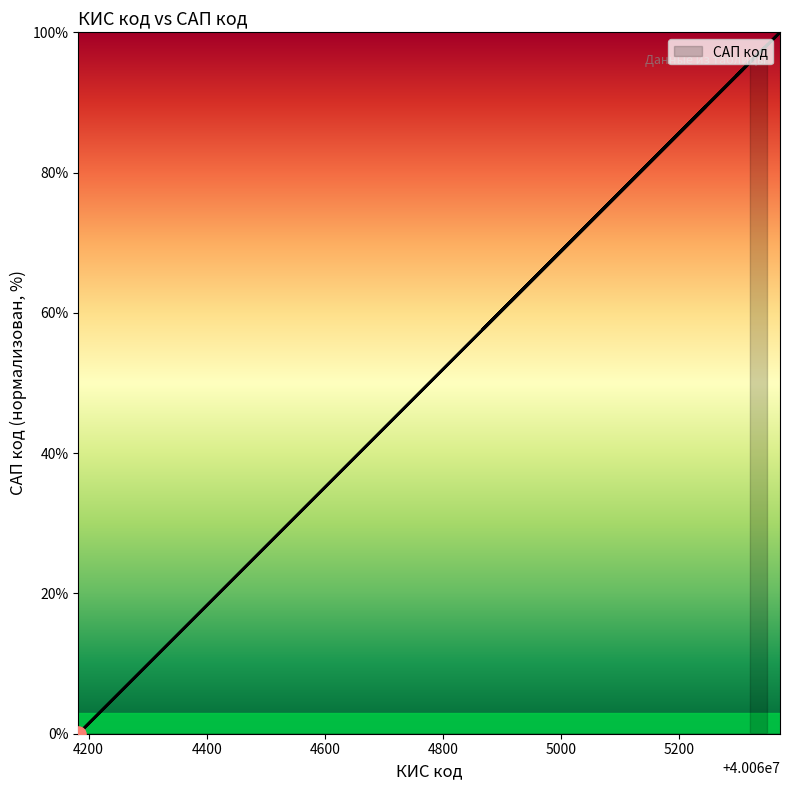

Between 40064868 and 40065239, which is larger?

40065239